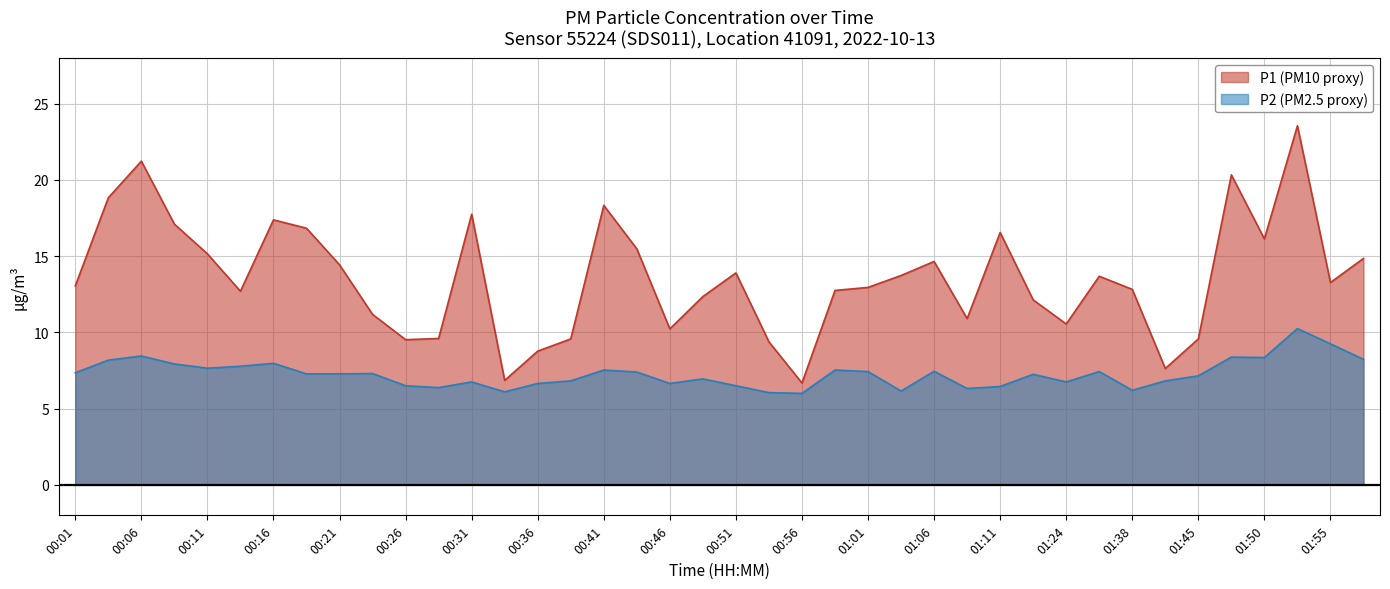

Is the value of P2 at 00:58 greater than the value of P1 at 00:28?

No